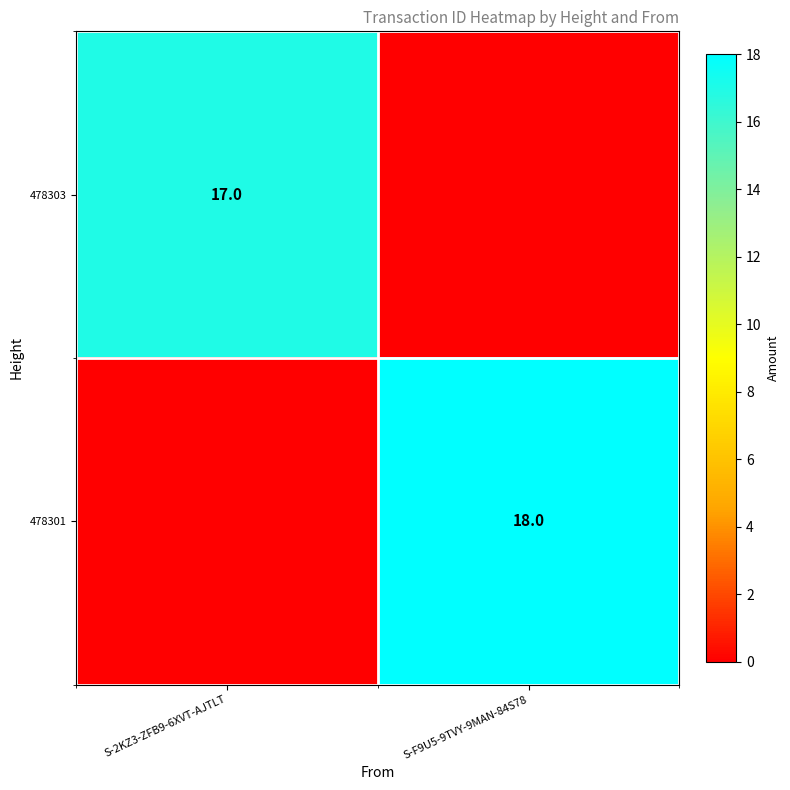

The 478303 series shows 29 at S-2KZ3-ZFB9-6XVT-AJTLT. True or false?

False